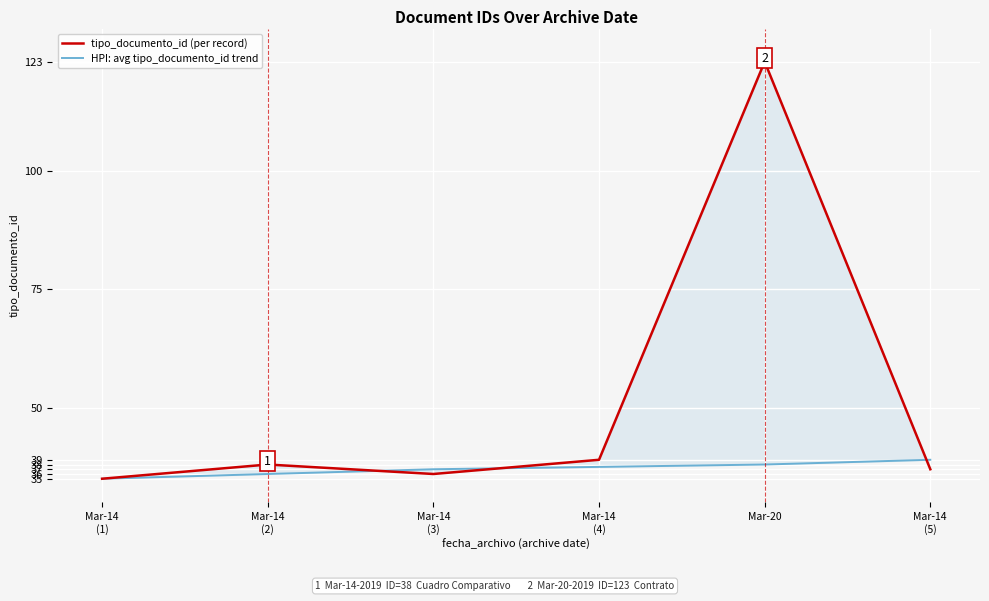

Is this an area chart (filled region under the line)?

No